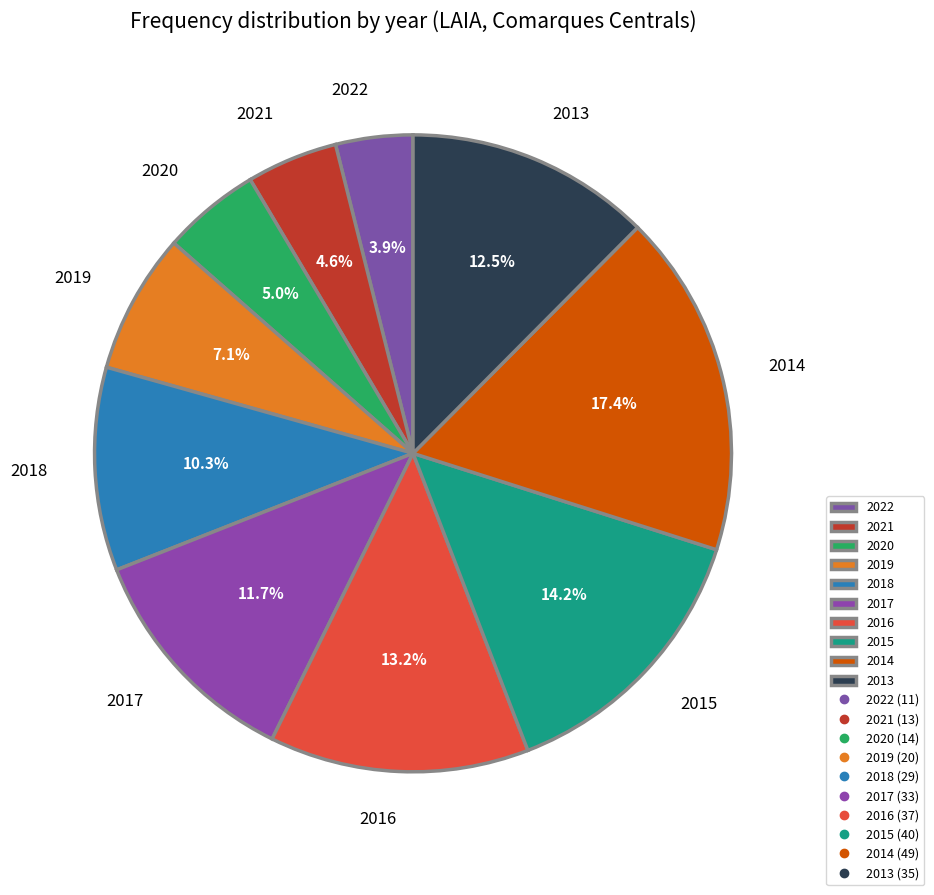

What is the ratio of the value at 2020 to the value at 2022?

1.3